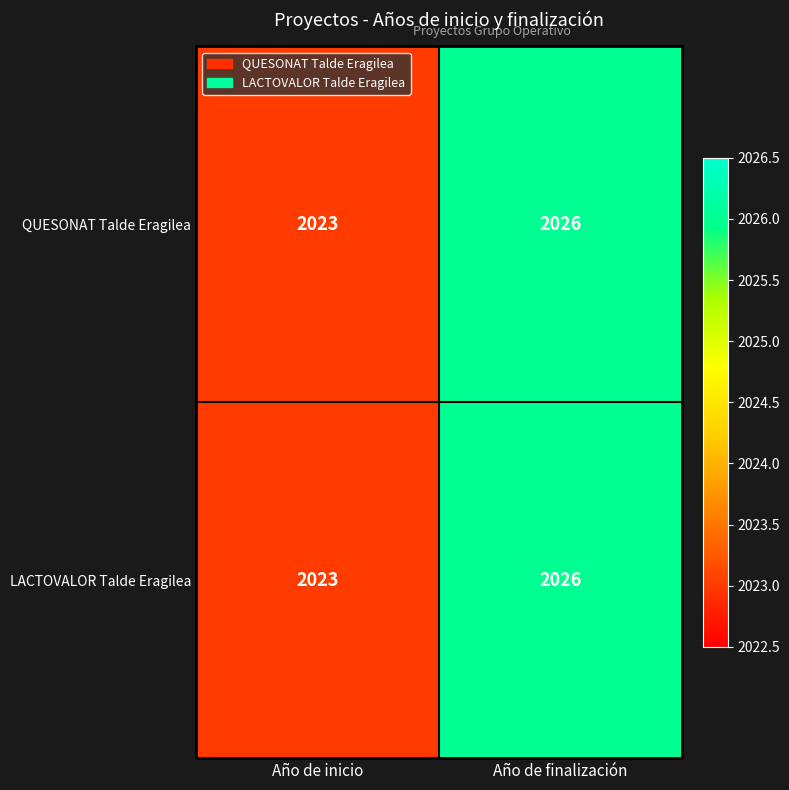

What is the approximate value of LACTOVALOR Talde Eragilea at Año de inicio?

2023